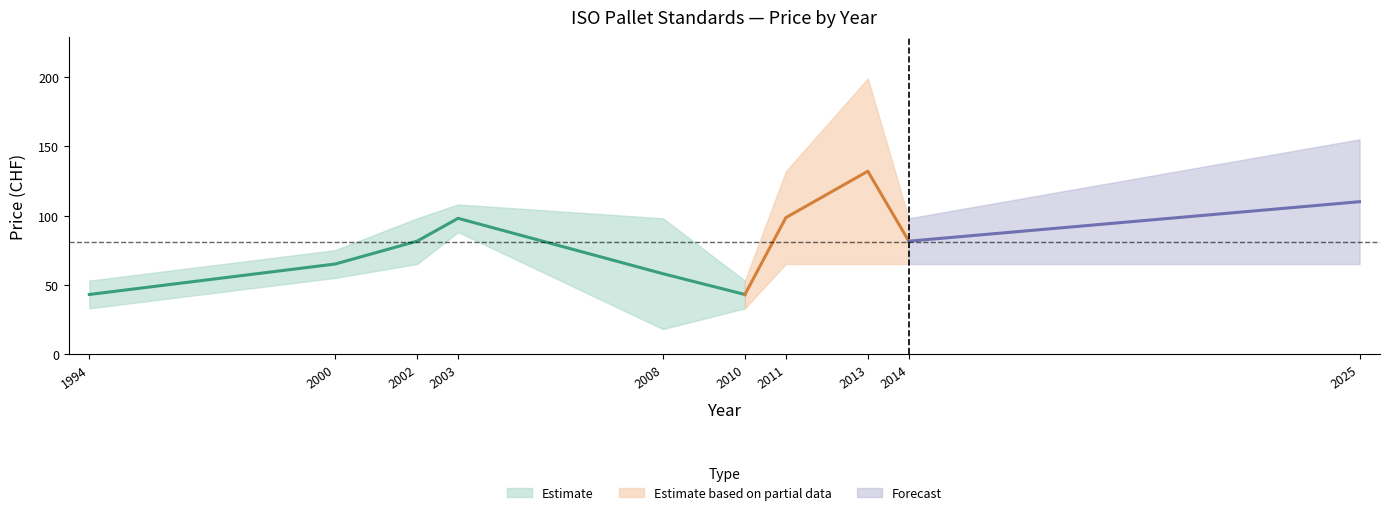

Which label corresponds to the largest value in the chart?

2013